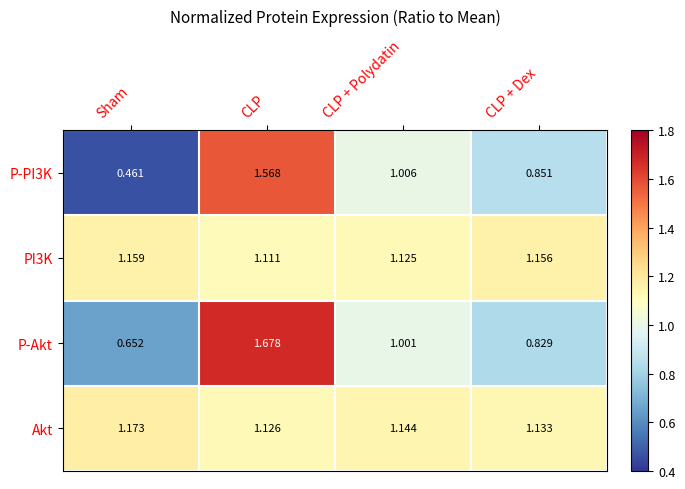

Which series has the widest spread of values?

P-PI3K